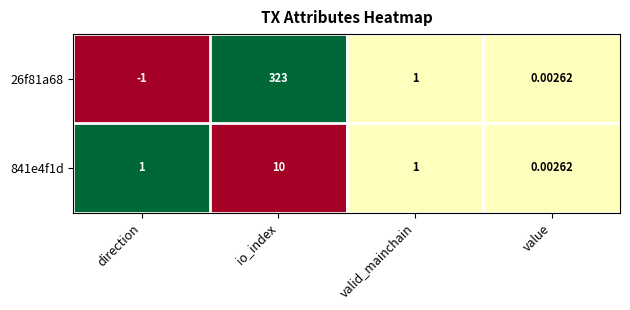

Where is 26f81a68 nearest to the value 161?

valid_mainchain